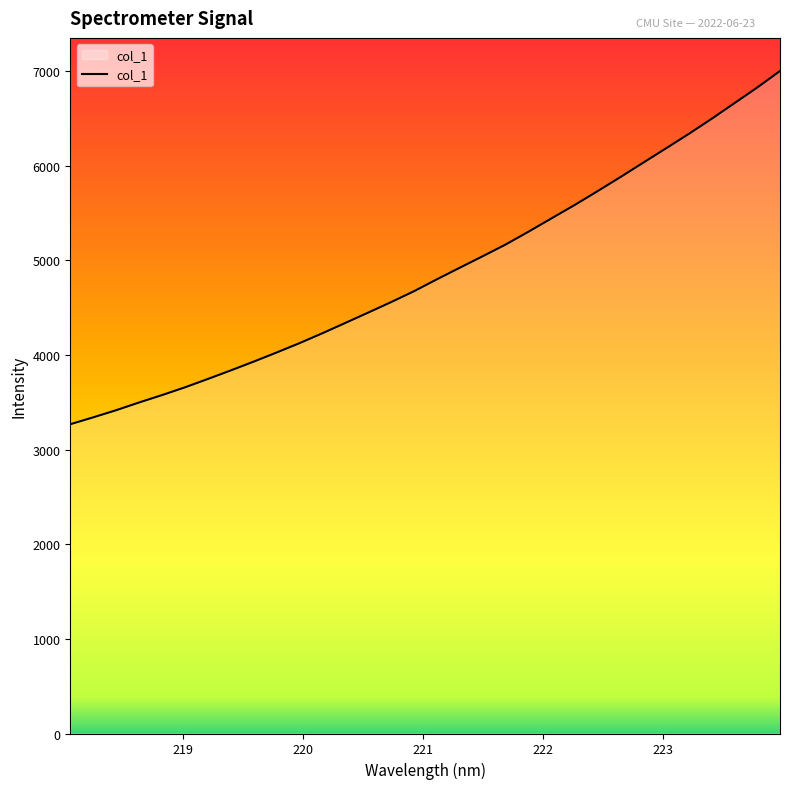

Reading left to right, transcribe all the data shown in this chart.

3267.4	3340.1	3415.4	3496.9	3575.0	3656.9	3745.3	3835.6	3928.4	4024.7	4123.4	4228.2	4337.0	4446.4	4557.2	4672.2	4798.0	4920.3	5041.6	5165.0	5300.8	5440.7	5580.2	5725.9	5875.0	6027.3	6179.4	6332.7	6492.2	6657.9	6823.8	6999.0